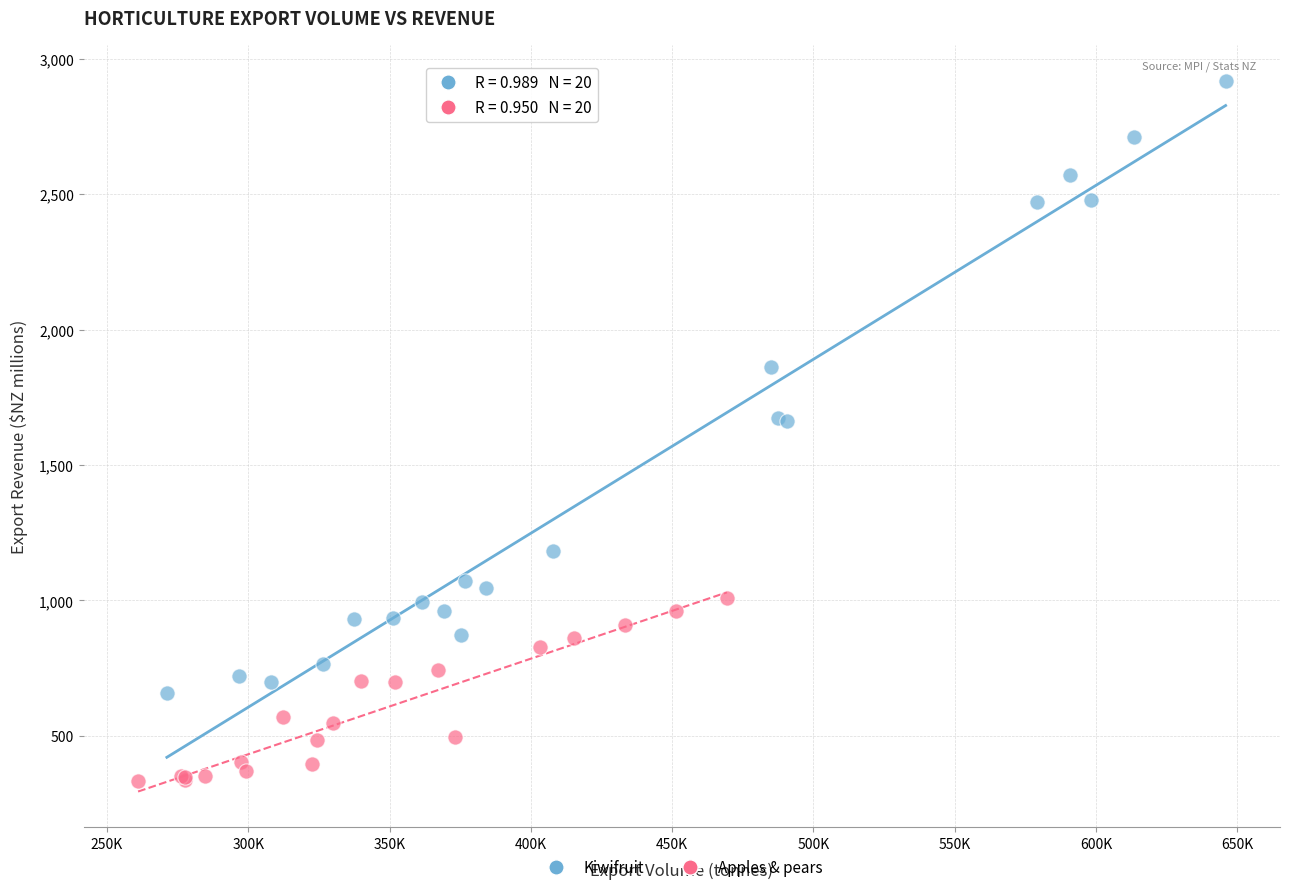

Which series has the largest Y range (max minus min)?

Kiwifruit